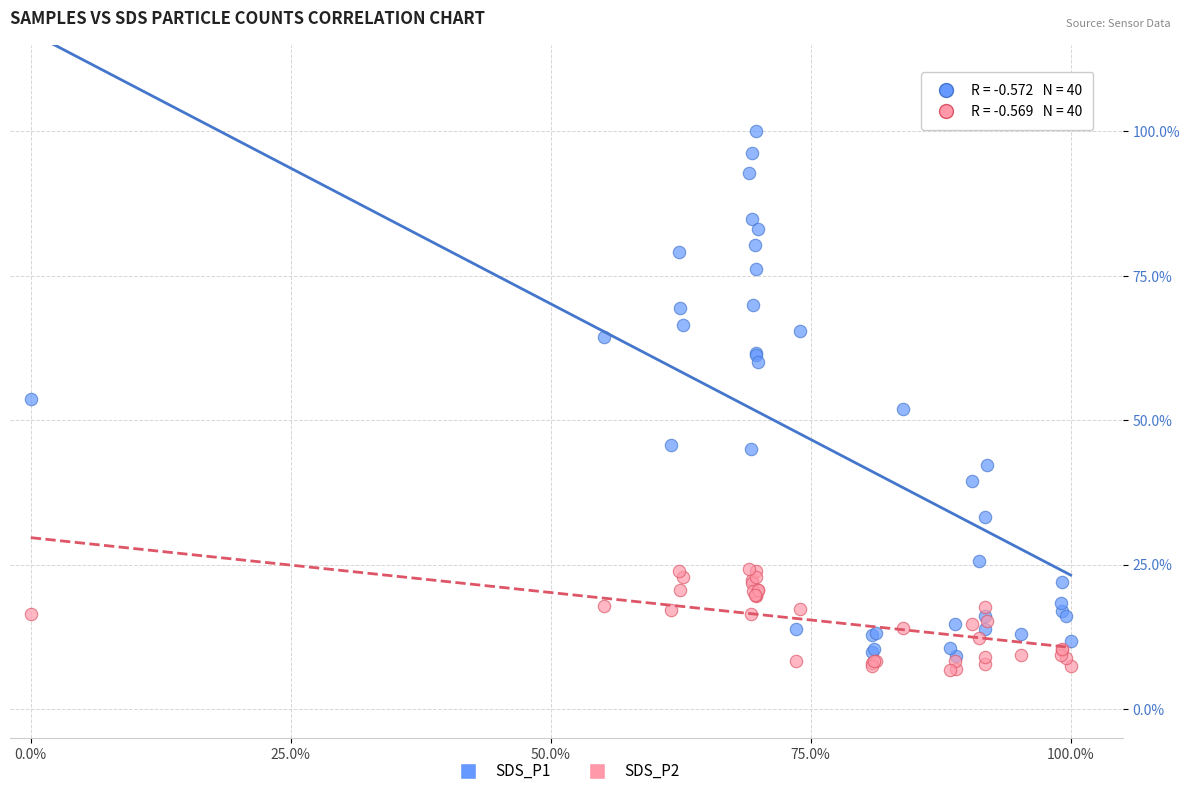

Which series reaches the maximum Y coordinate?

SDS_P1